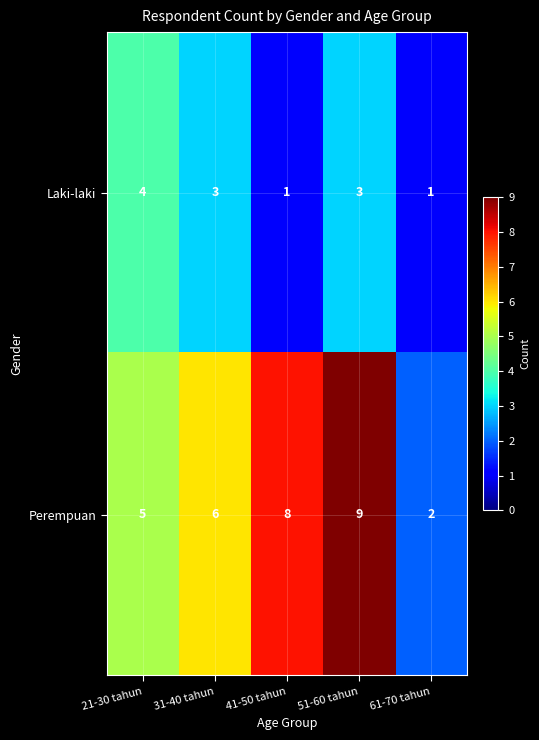

What is the difference between the maximum and minimum values in the Perempuan series?

7